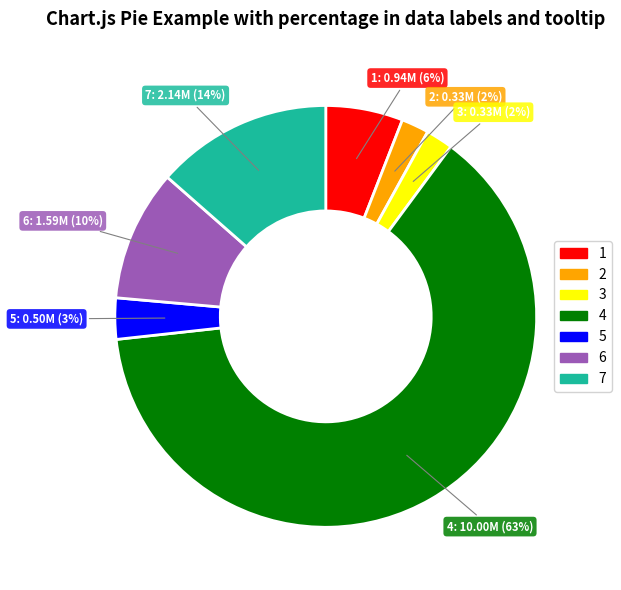

How many segments does this pie chart have?

7